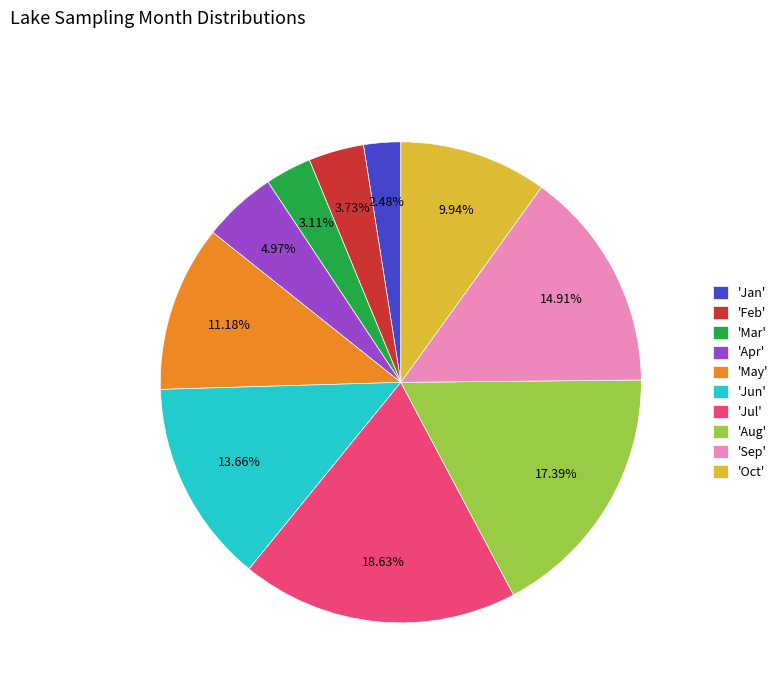

Does any single category account for the majority?

No